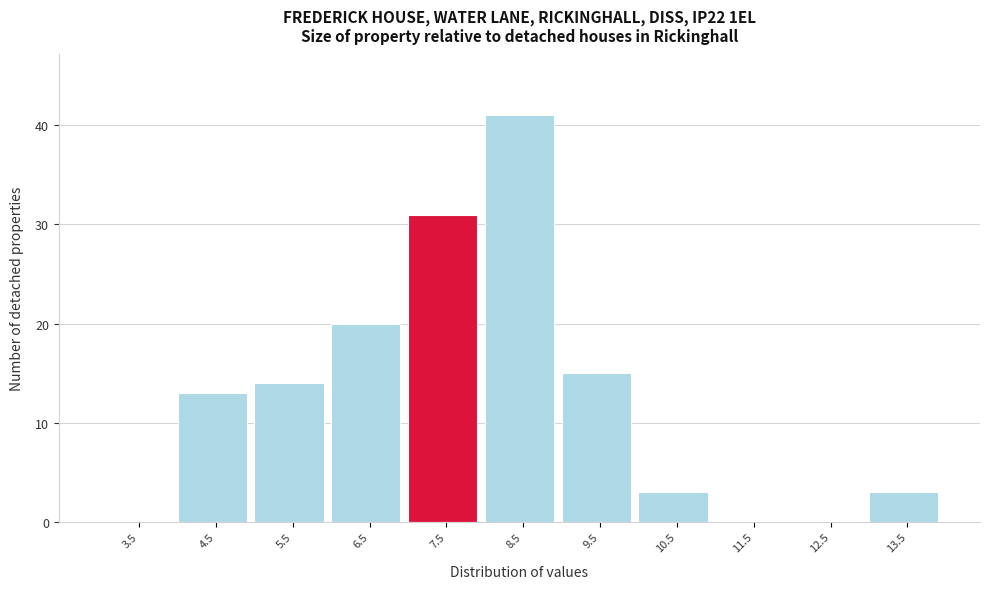

Reading left to right, list all the values displayed in this chart.

3.5=0	4.5=13	5.5=14	6.5=20	7.5=31	8.5=41	9.5=15	10.5=3	11.5=0	12.5=0	13.5=3